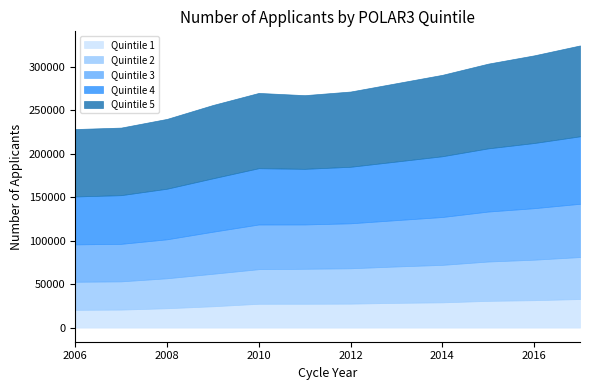

The Quintile 2 series shows 78997 at 2016. True or false?

False